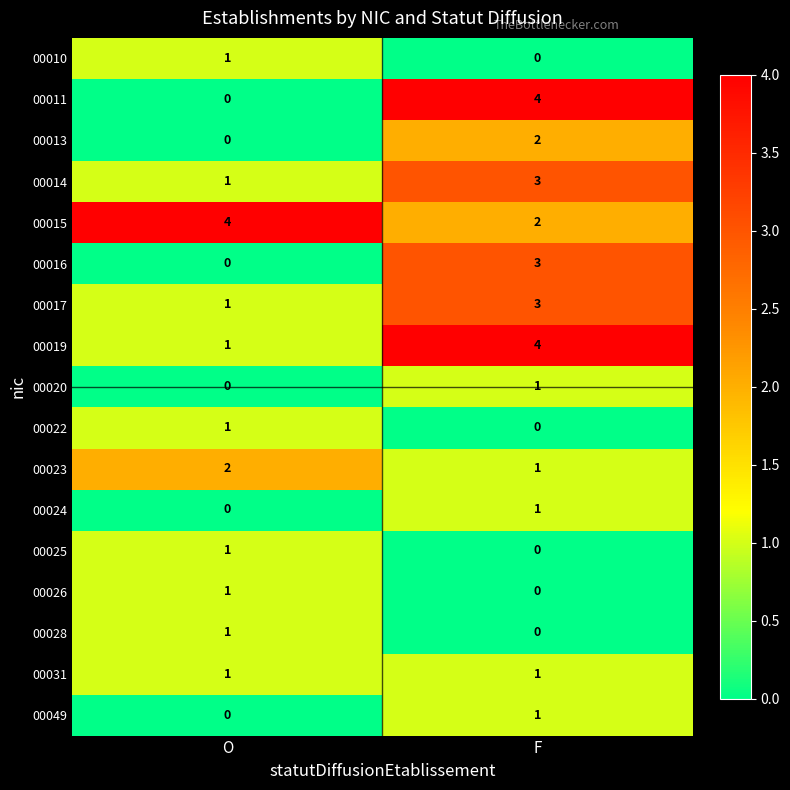

The value of 00028 at O is 1. True or false?

True